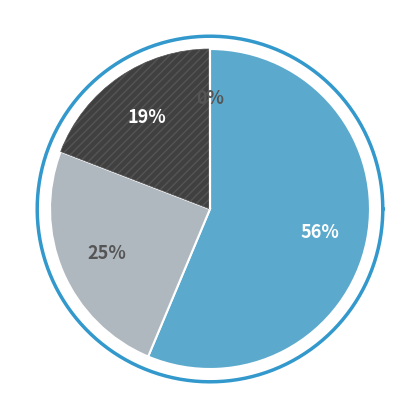

True or false: BIENES Y SERVICIOS DE CONSUMO accounts for 12% of the total.

False